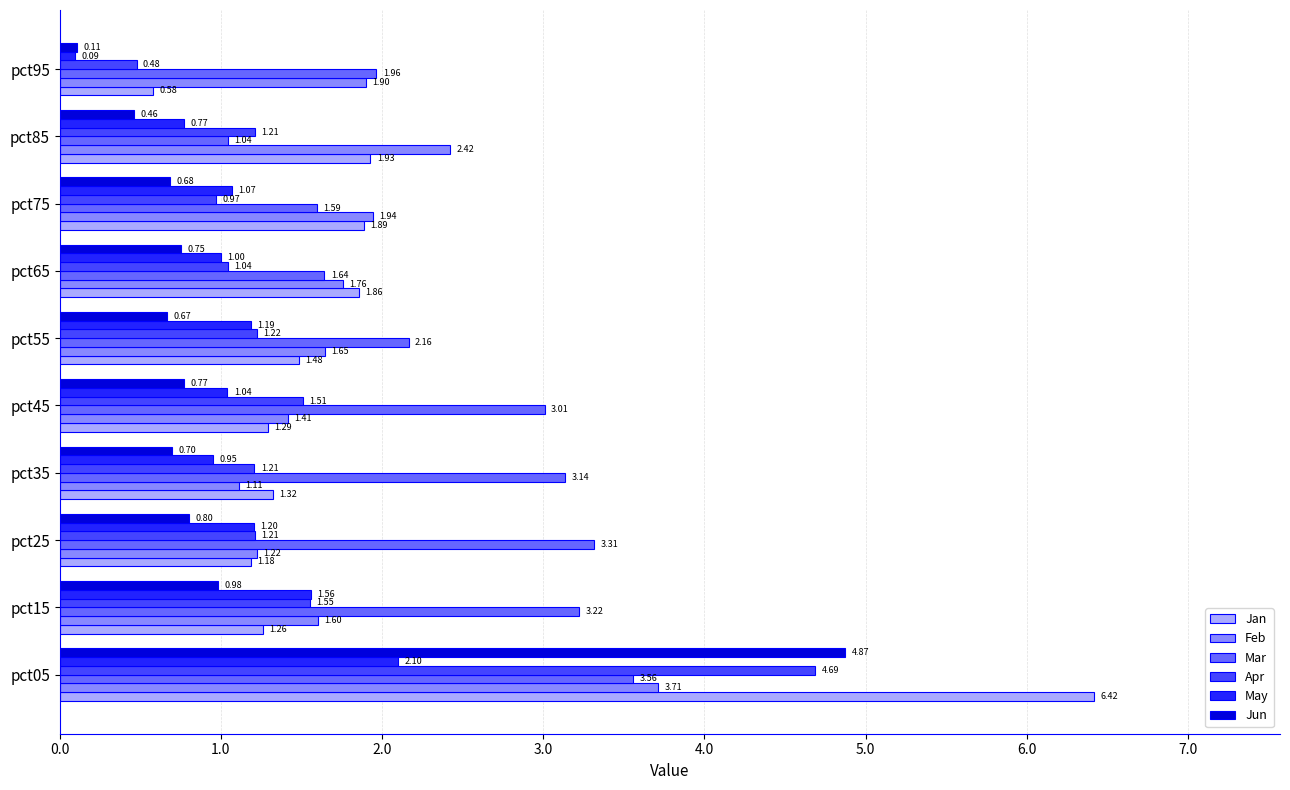

How many data points in Jan are above 1?

9